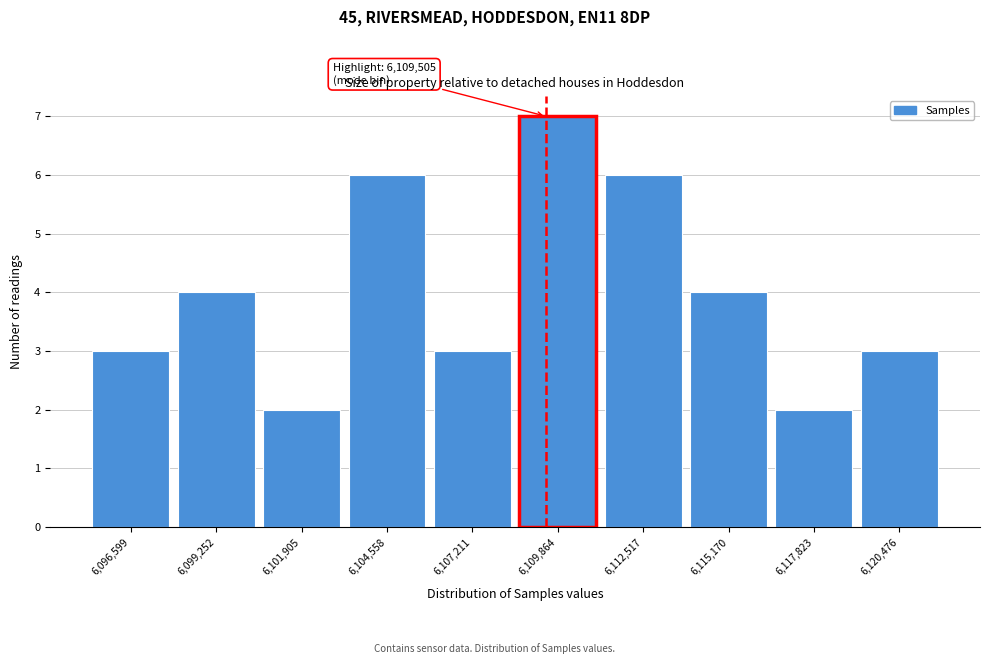

Over which range of the x-axis is the bar tallest?

6108500 to 6111000